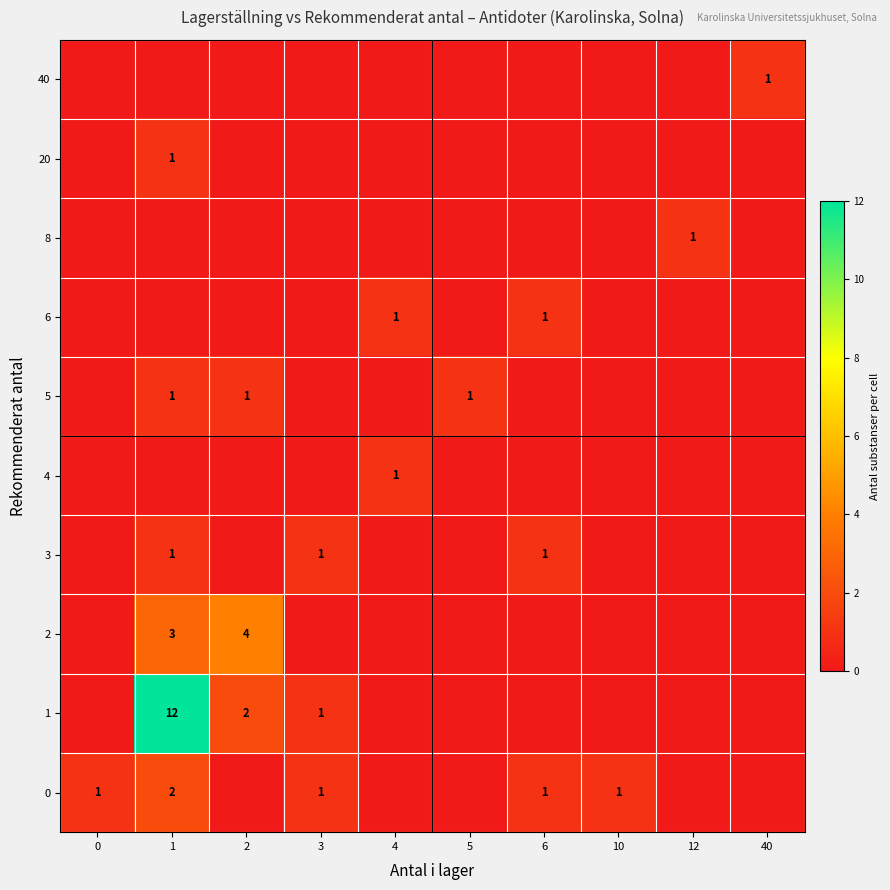

List the labels in order of 1 value, largest first.

1, 2, 3, 0, 4, 5, 6, 10, 12, 40